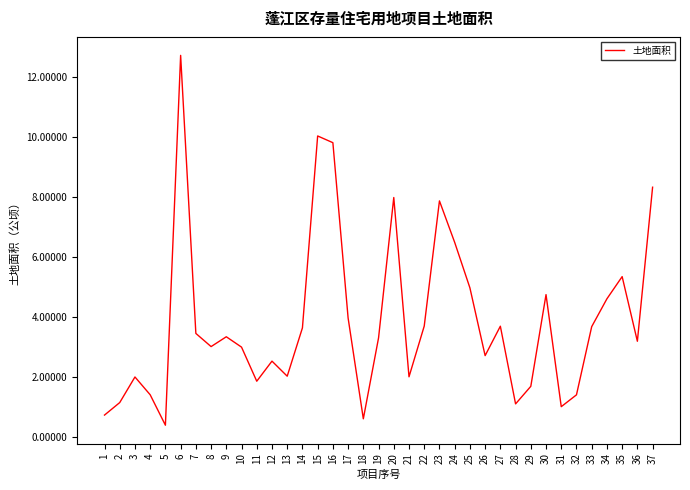

What is the difference between the maximum and minimum values?

12.3